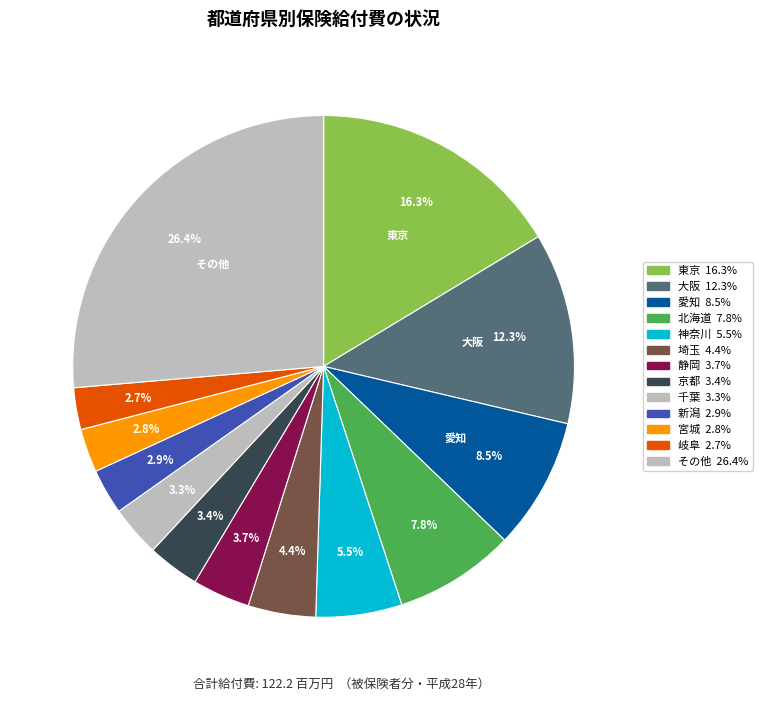

How many segments does this pie chart have?

13